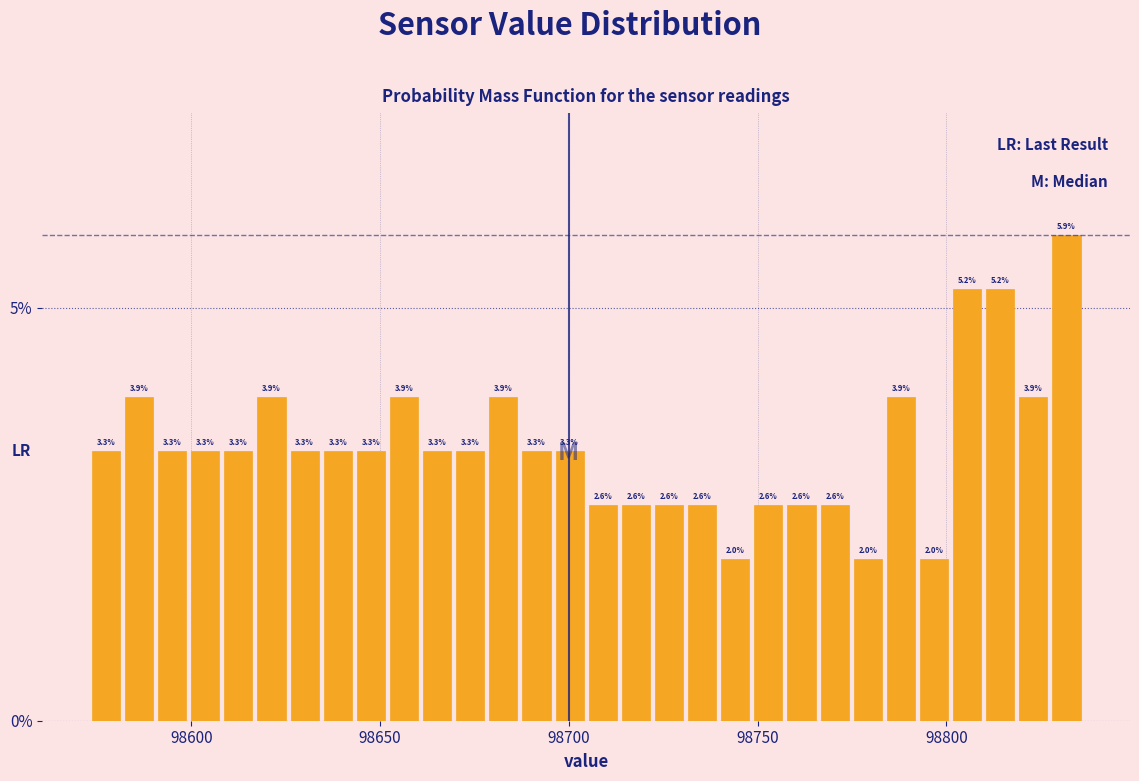

Around what value on the x-axis is the tallest bar? Give the approximate position of its centre, as read against the axis.

98830